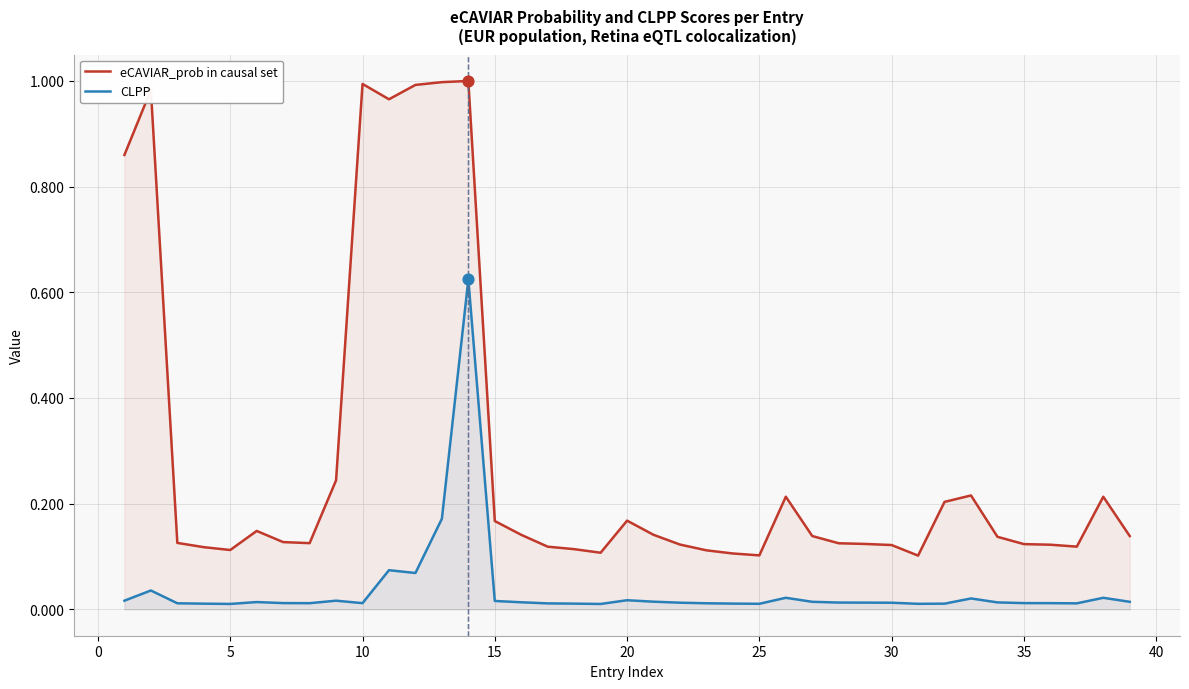

Is the value of eCAVIAR_prob in causal set at 25 greater than the value of CLPP at 15?

Yes